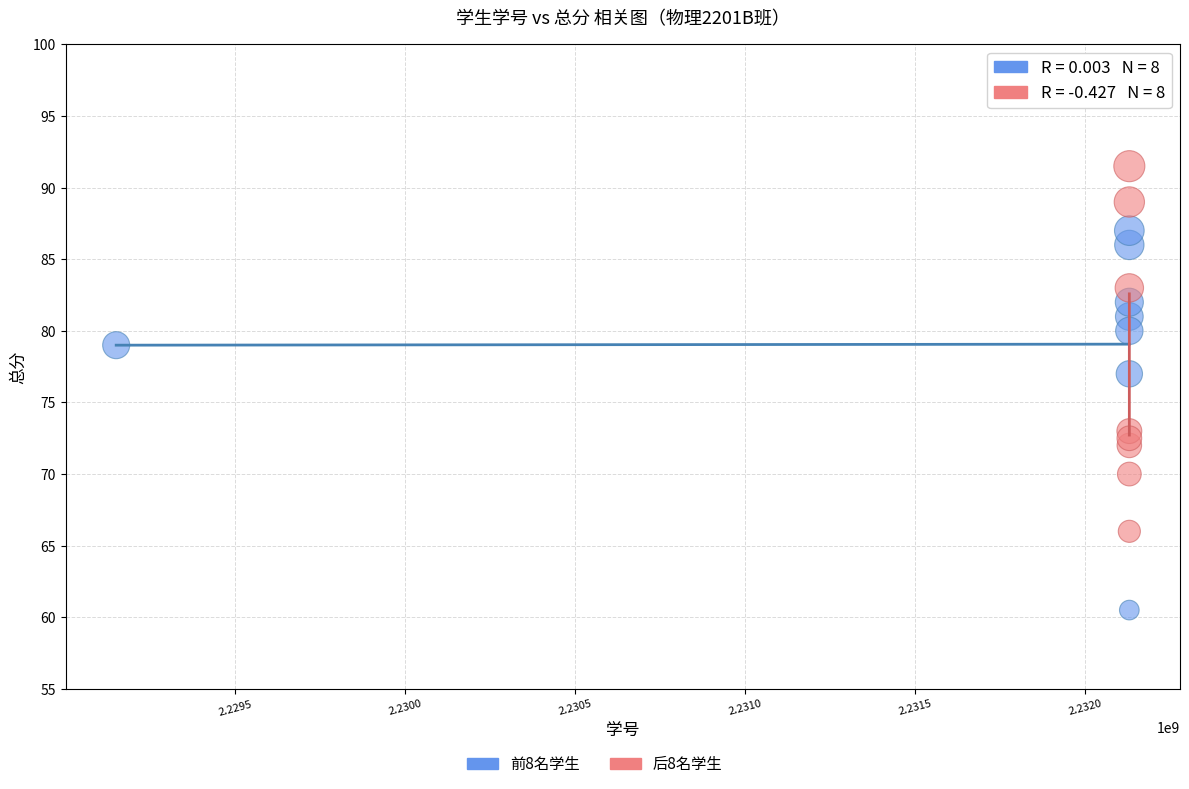

Which series contains the lowest Y value?

前8名学生